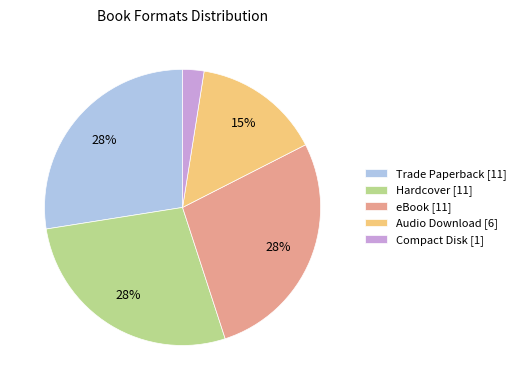

Do Hardcover and Trade Paperback together represent more than half of the pie?

Yes